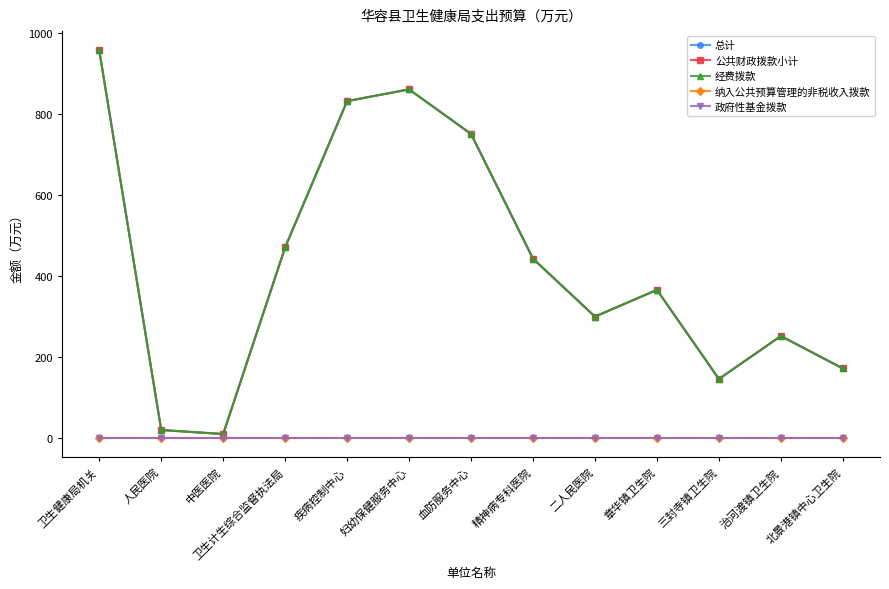

What is the difference between the highest and lowest values at 精神病专科医院?

443